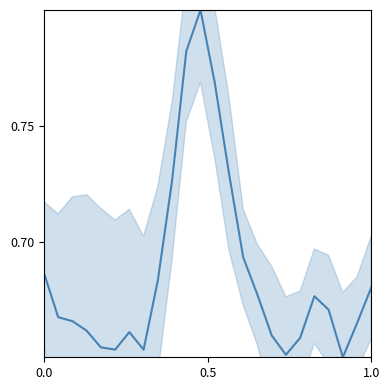

What is the difference between the second highest and minimum values?

0.1